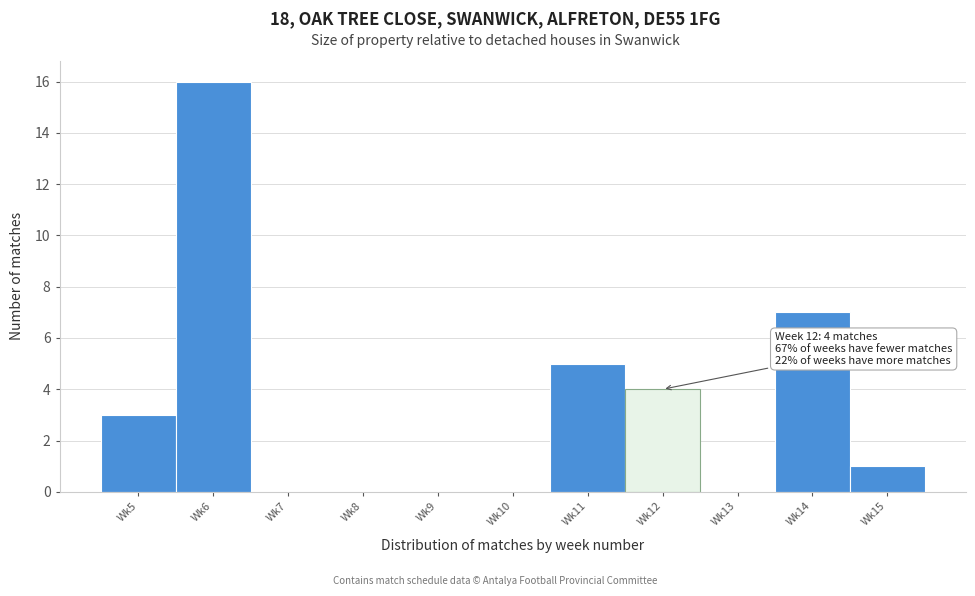

Reading left to right, extract all data points from this chart.

Wk5=3	Wk6=16	Wk7=0	Wk8=0	Wk9=0	Wk10=0	Wk11=5	Wk12=4	Wk13=0	Wk14=7	Wk15=1